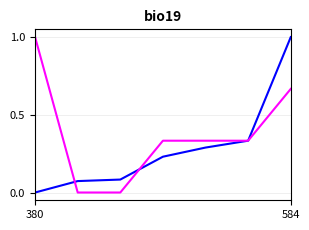

What is the maximum value shown in the chart?

1.0